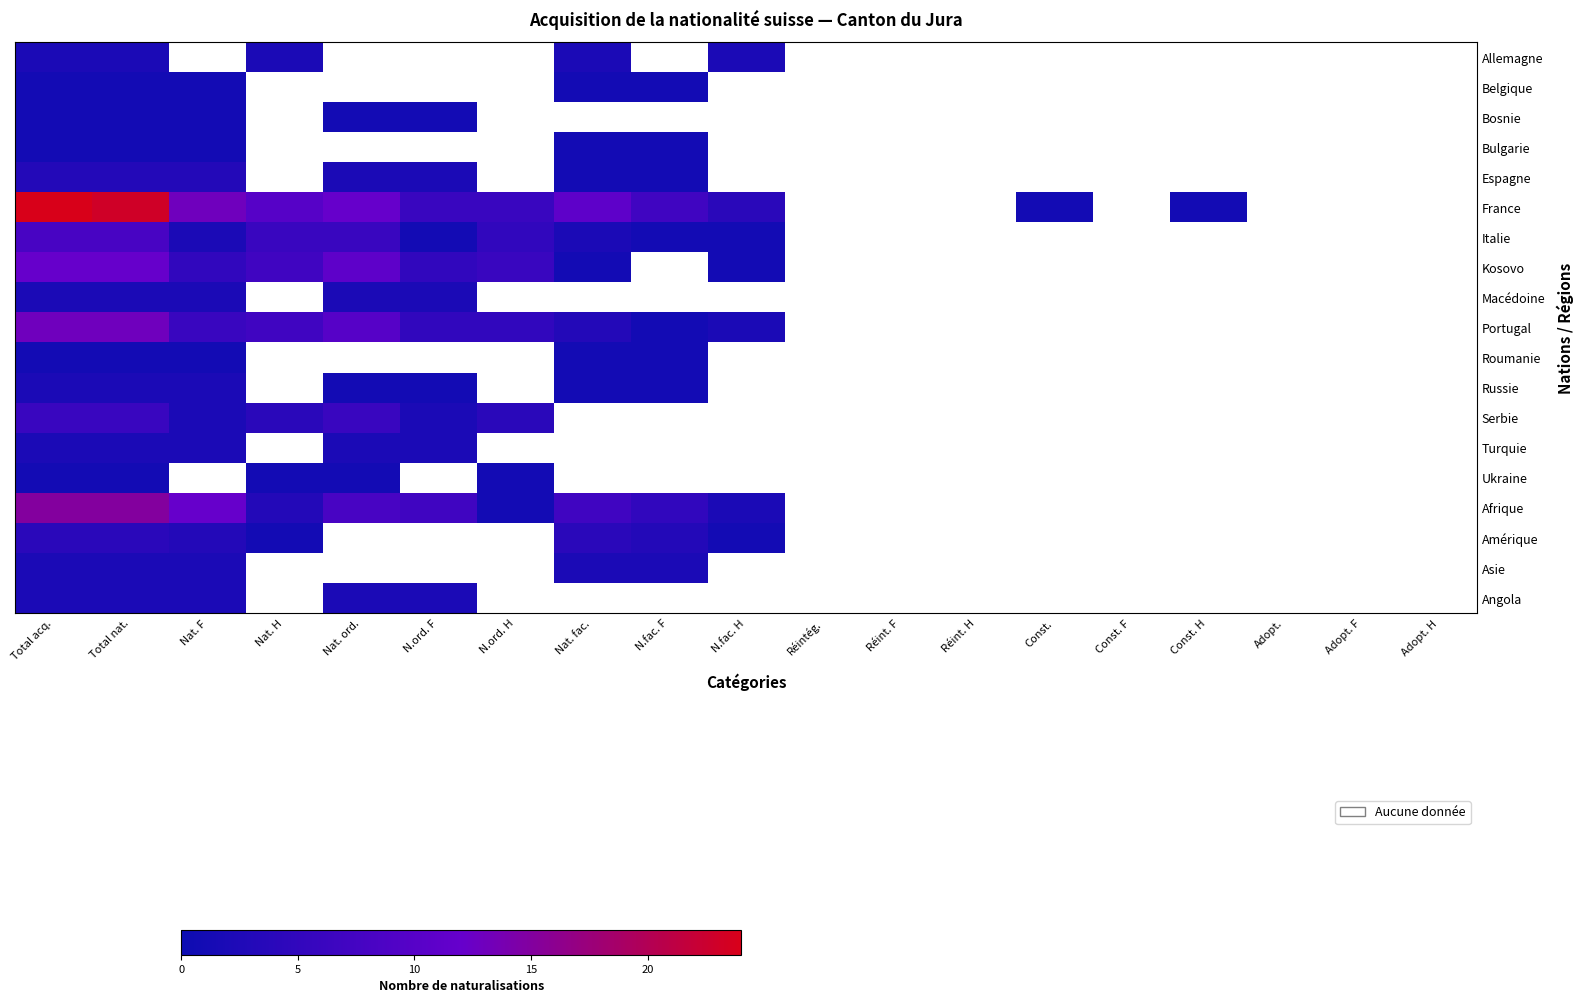

What is the smallest value displayed?

1.0